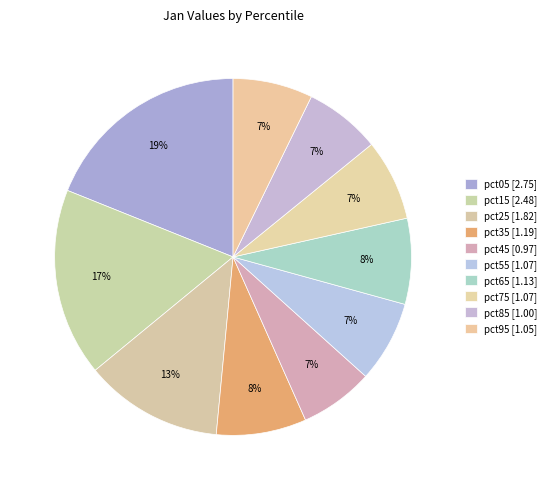

Approximately how many times larger is the value at pct25 compared to pct55?

1.7